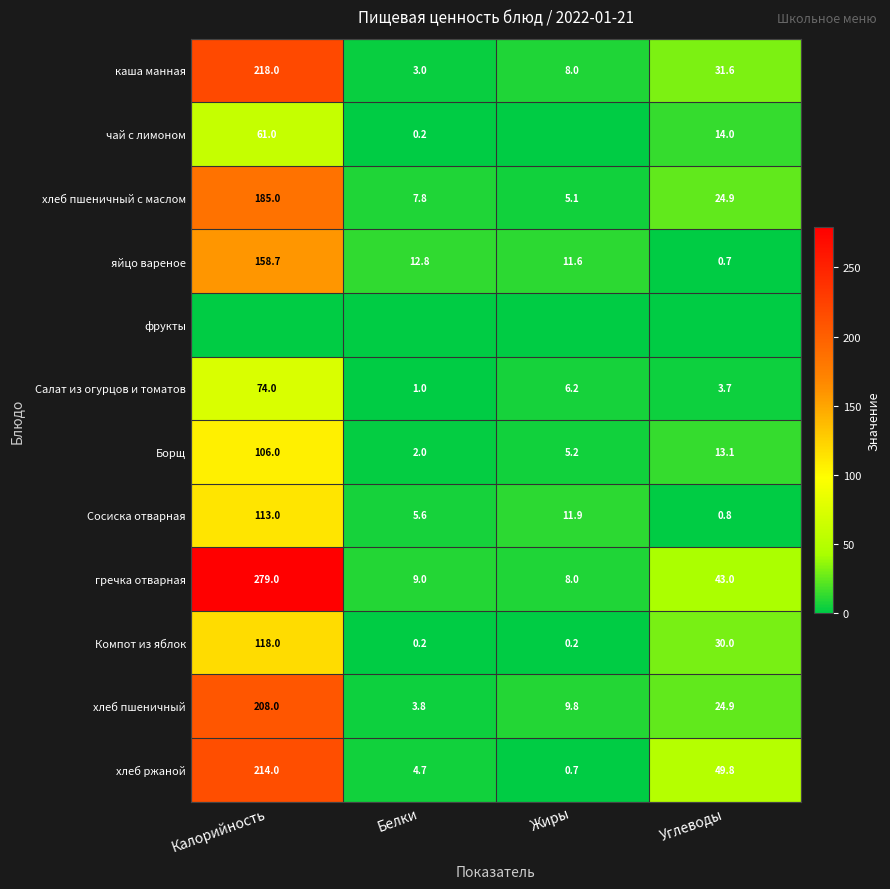

What is the sum of all Борщ values?

126.3